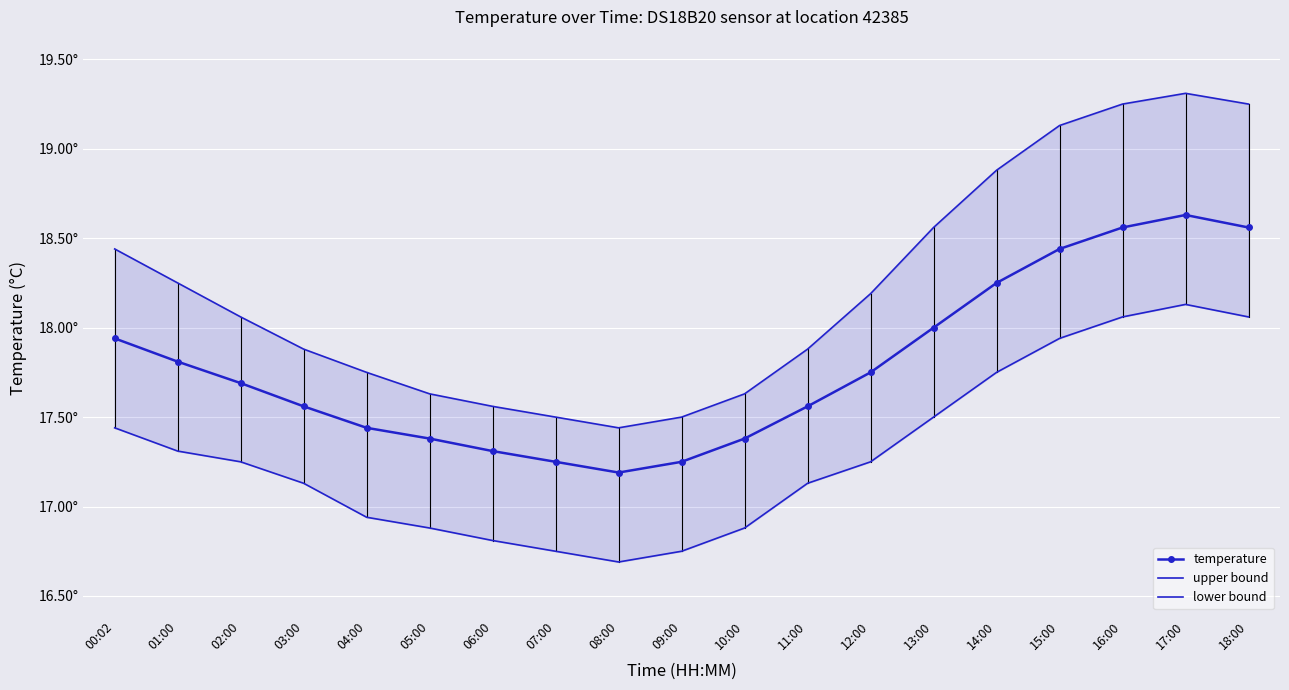

What is the label of the 7th point from the right?

12:00